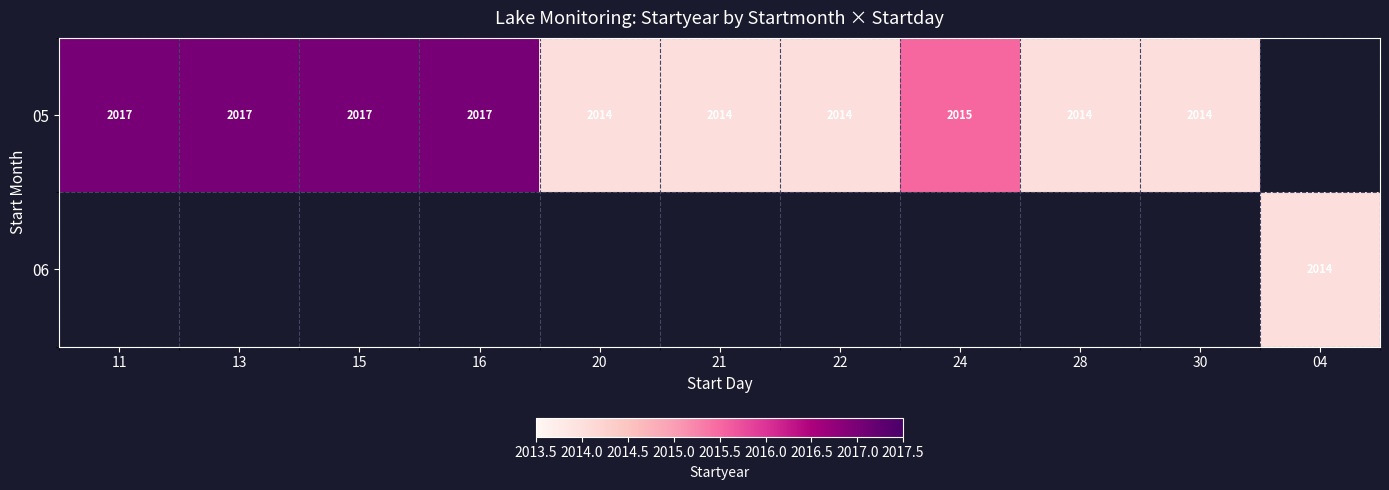

True or false: 05 has a value of 2017 at 13.

True